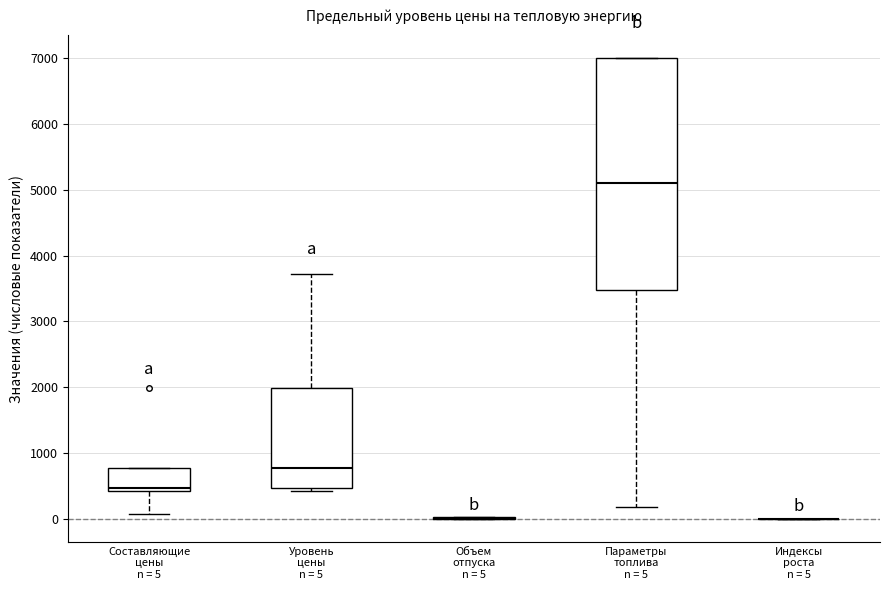

Which box is the tallest, from its lower edge to its upper edge?

Параметры топлива n = 5